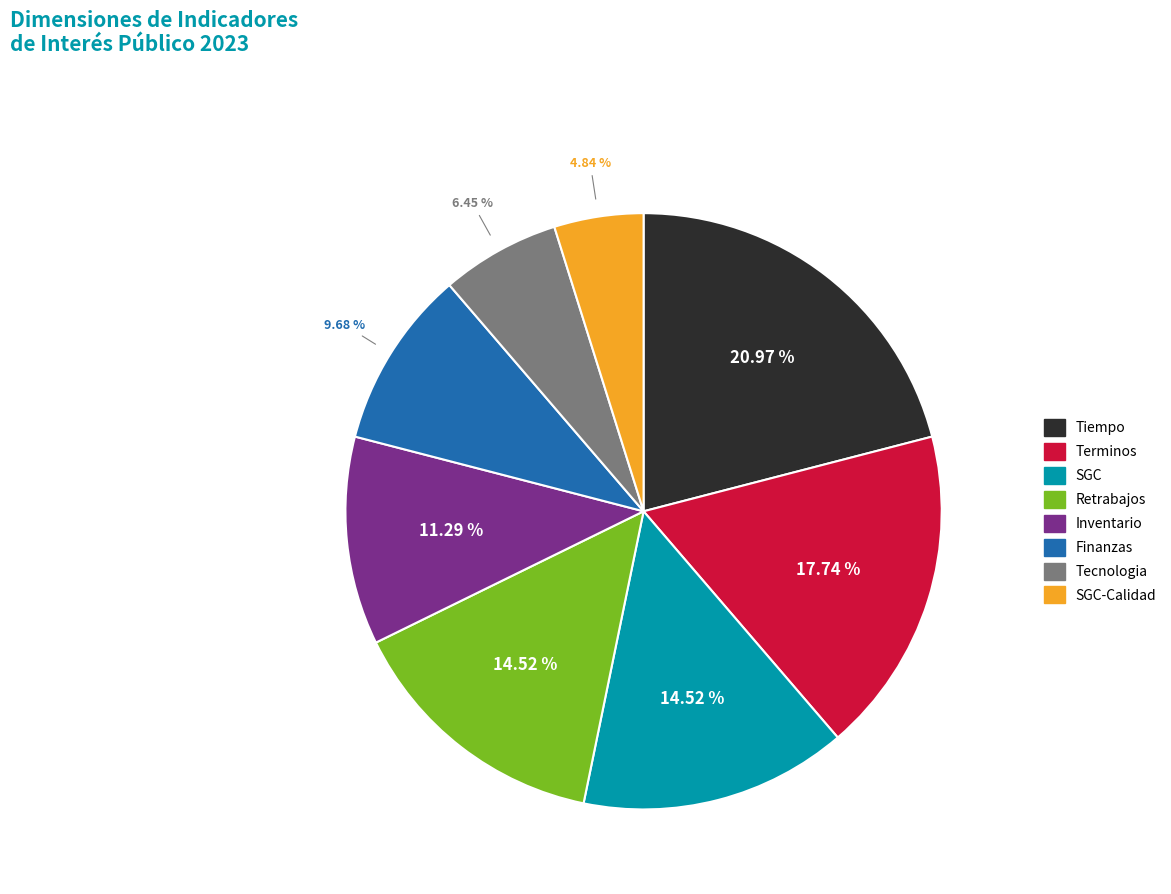

Is there a majority slice in this chart?

No